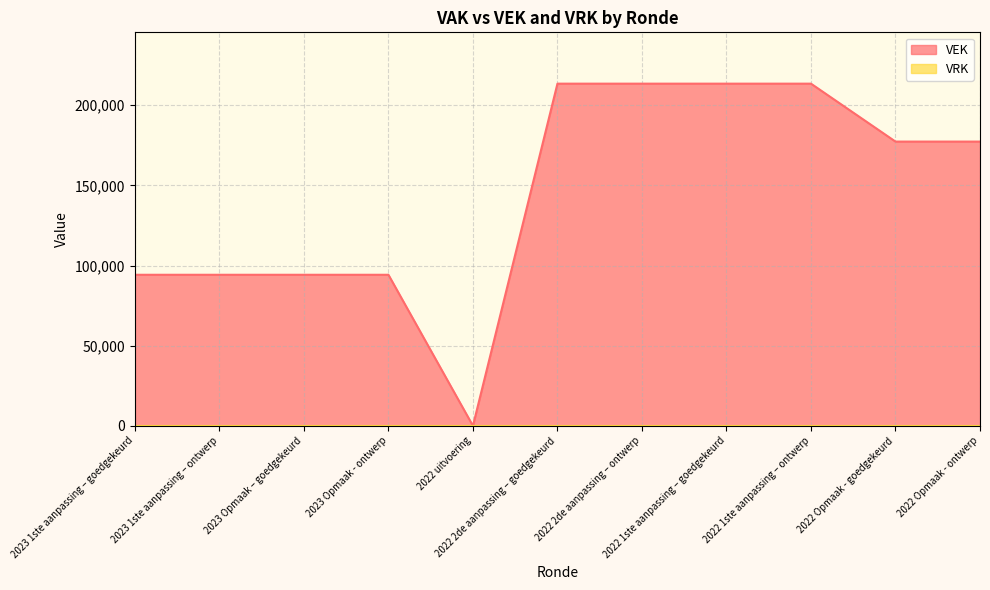

List the labels in order of value, largest first.

2022 2de aanpassing – goedgekeurd, 2022 2de aanpassing – ontwerp, 2022 1ste aanpassing – goedgekeurd, 2022 1ste aanpassing – ontwerp, 2022 Opmaak - goedgekeurd, 2022 Opmaak - ontwerp, 2023 1ste aanpassing – goedgekeurd, 2023 1ste aanpassing – ontwerp, 2023 Opmaak – goedgekeurd, 2023 Opmaak - ontwerp, 2022 uitvoering